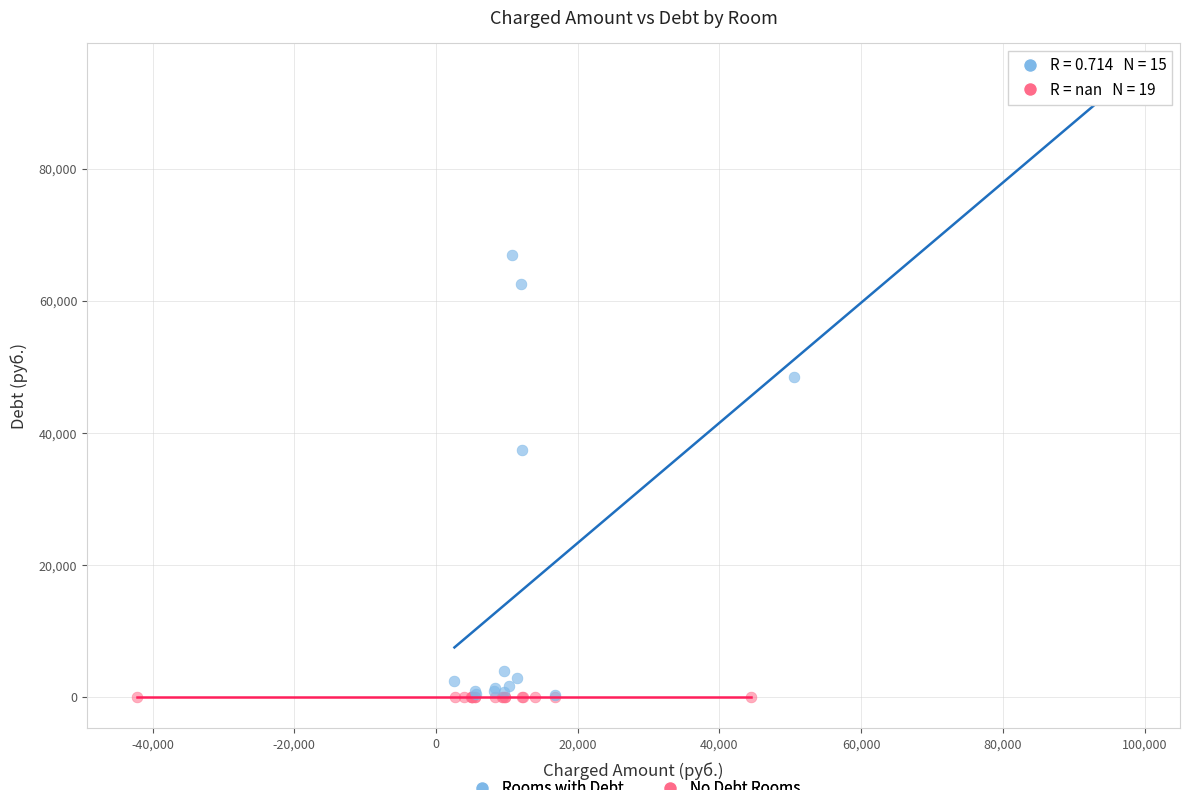

Which series reaches the maximum Y coordinate?

Rooms with Debt